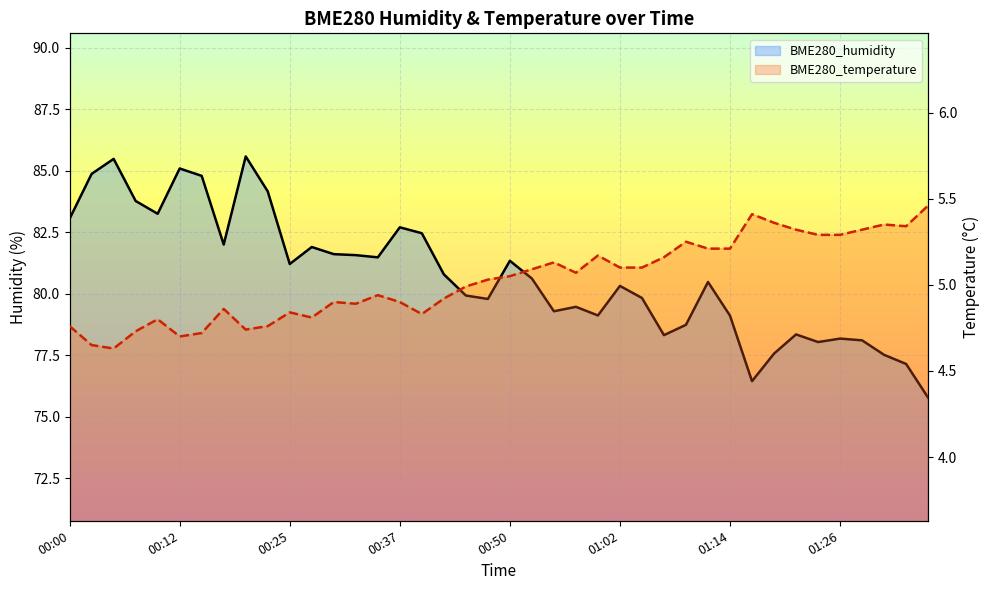

Where does the BME280_temperature series first go above 5?

00:47